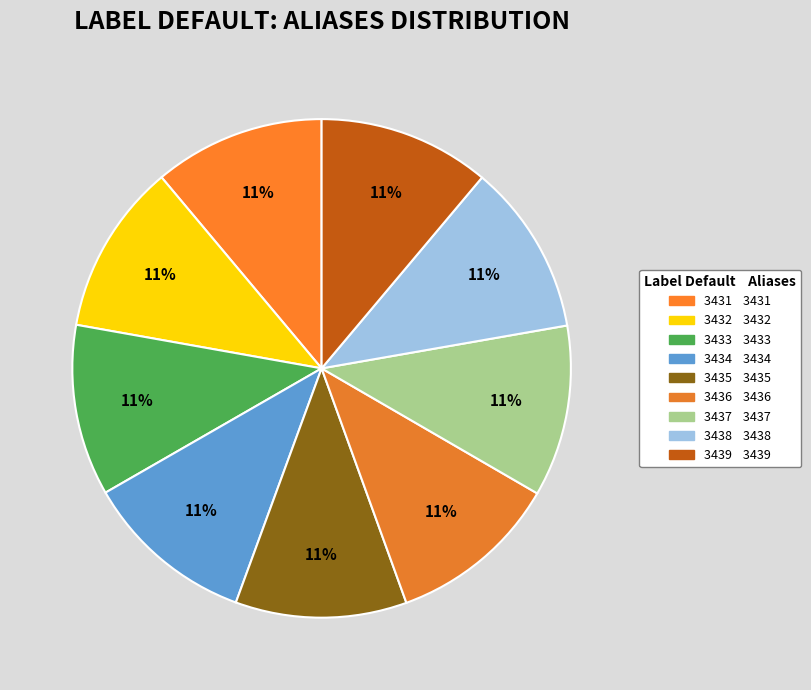

Is there a majority slice in this chart?

No